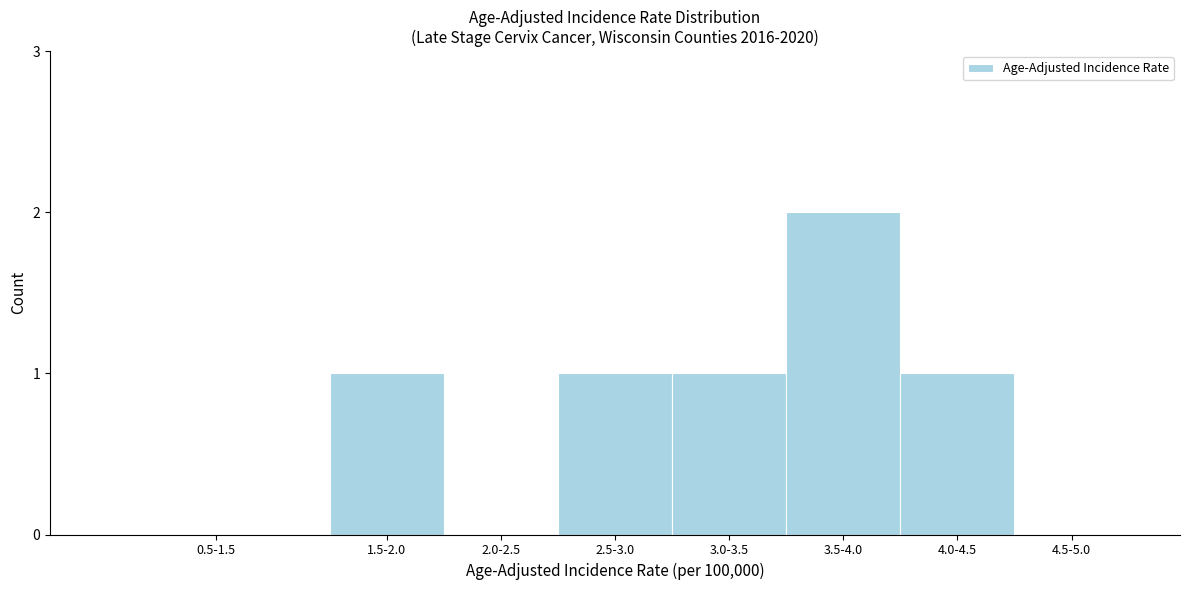

Reading left to right, what are all the values shown in this chart?

0.5-1.5=0	1.5-2.0=1	2.0-2.5=0	2.5-3.0=1	3.0-3.5=1	3.5-4.0=2	4.0-4.5=1	4.5-5.0=0